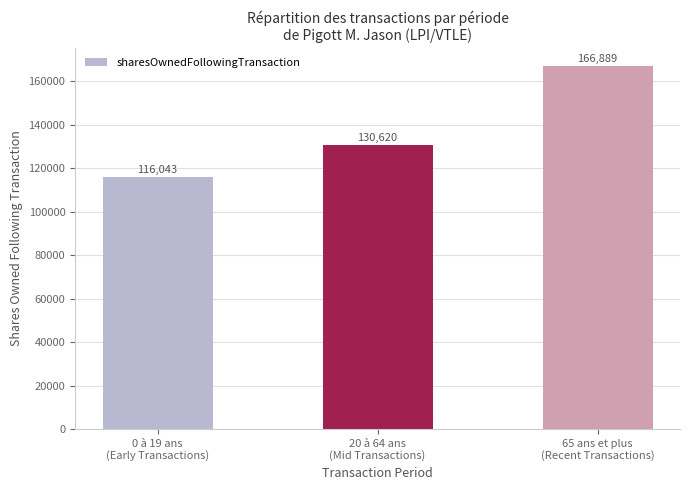

What is the label of the 2nd bar from the right?

20 à 64 ans
(Mid Transactions)